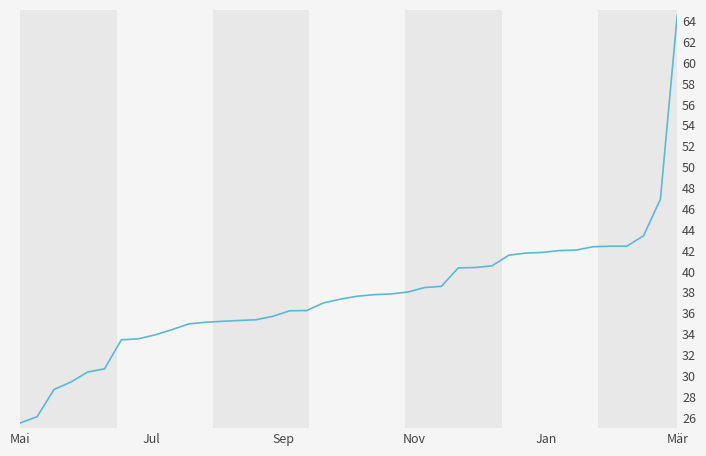

What is the smallest value displayed?

25.5